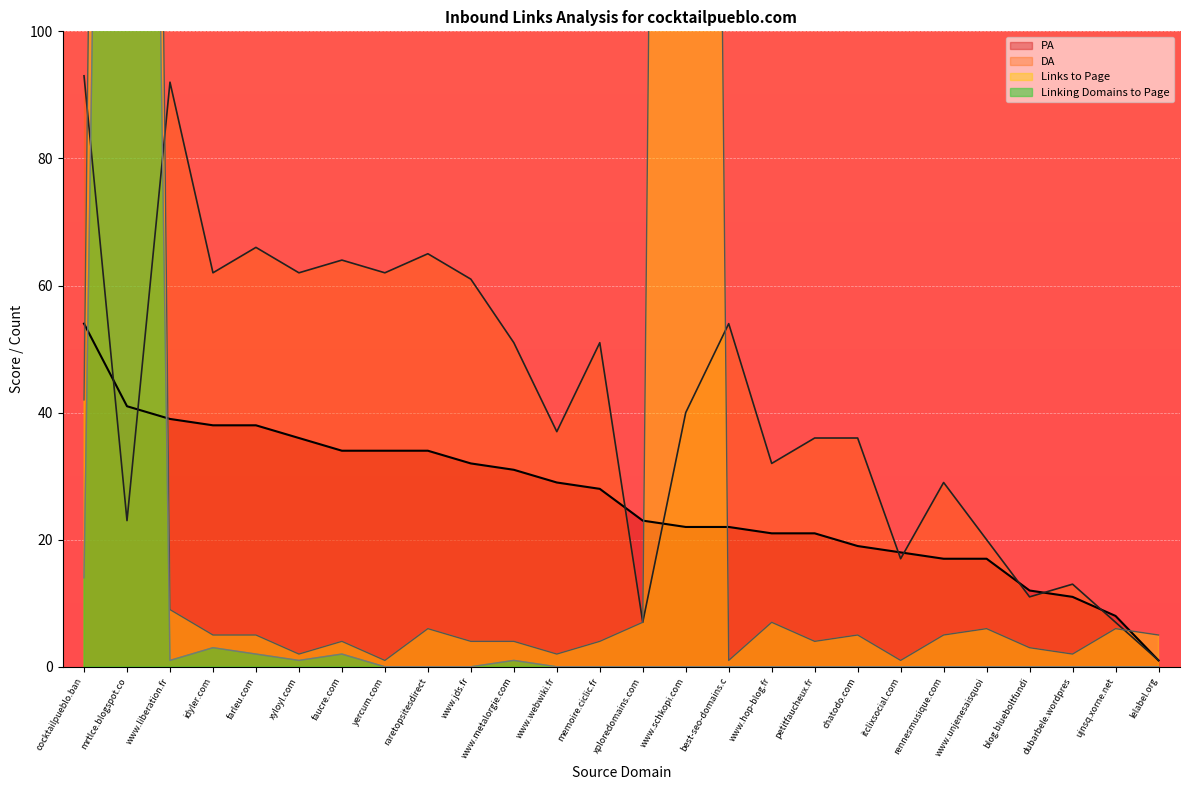

Reading left to right, what are all the values shown in this chart?

DA: 93	23	92	62	66	62	64	62	65	61	51	37	51	7	40	54	32	36	36	17	29	20	11	13	7	1
PA: 54	41	39	38	38	36	34	34	34	32	31	29	28	23	22	22	21	21	19	18	17	17	12	11	8	1
Links to Page: 42	630	9	5	5	2	4	1	6	4	4	2	4	7	685	1	7	4	5	1	5	6	3	2	6	5
Linking Domains to Page: 14	458	1	3	2	1	2	0	0	0	1	0	0	0	0	0	0	0	0	0	0	0	0	0	0	0